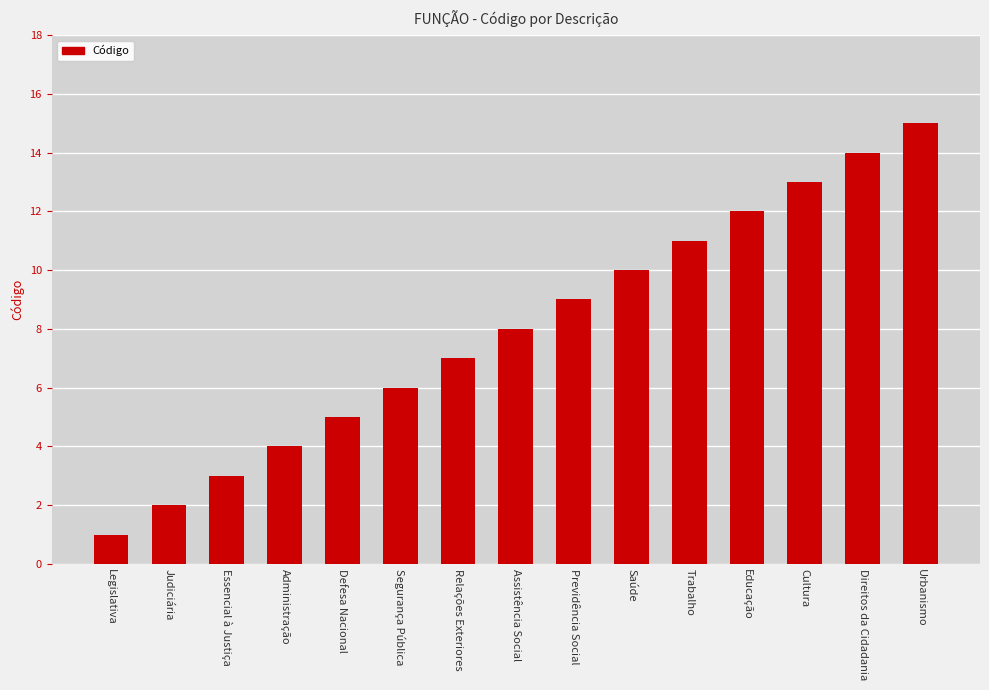

How many bars are there in total?

15